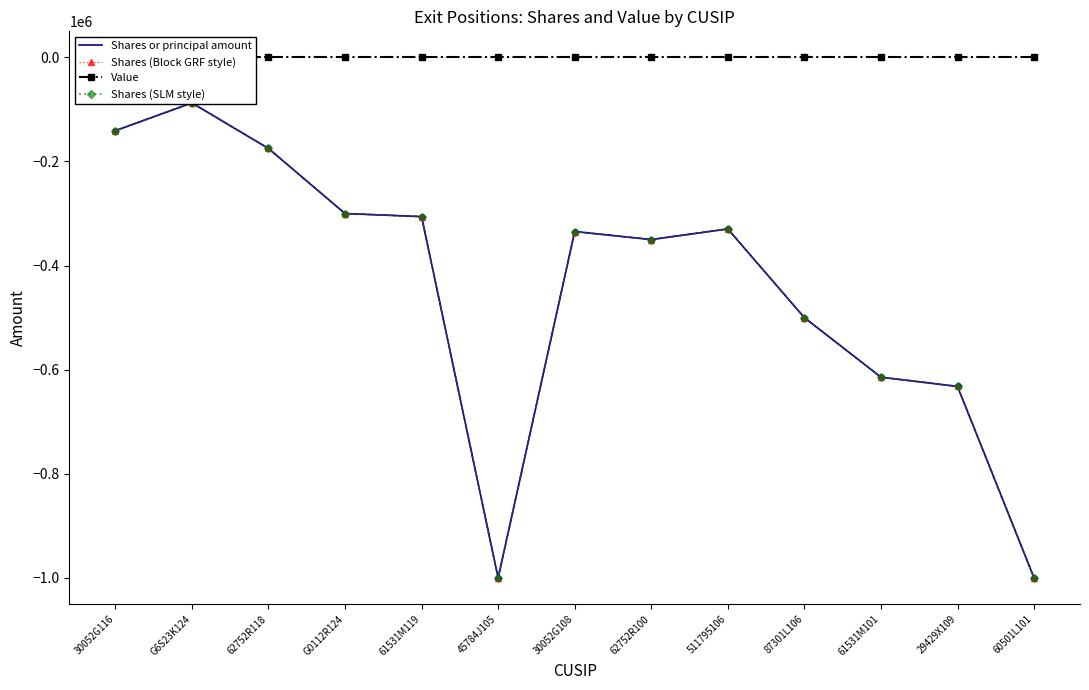

Read the Shares (SLM style) value at 30052G108, to the nearest 50.

-334550